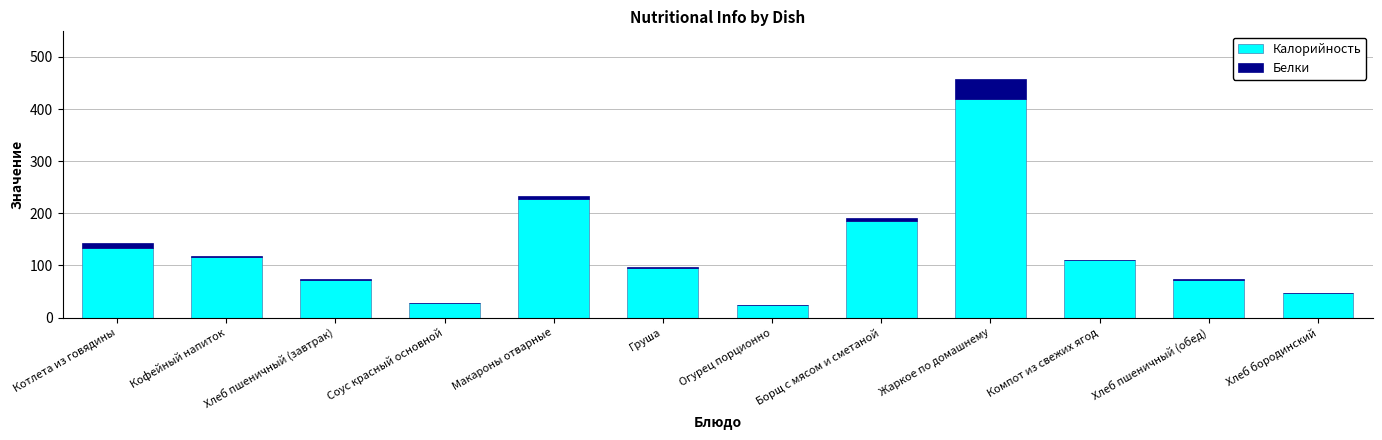

The value of Калорийность at Борщ с мясом и сметаной is 185.0. True or false?

True